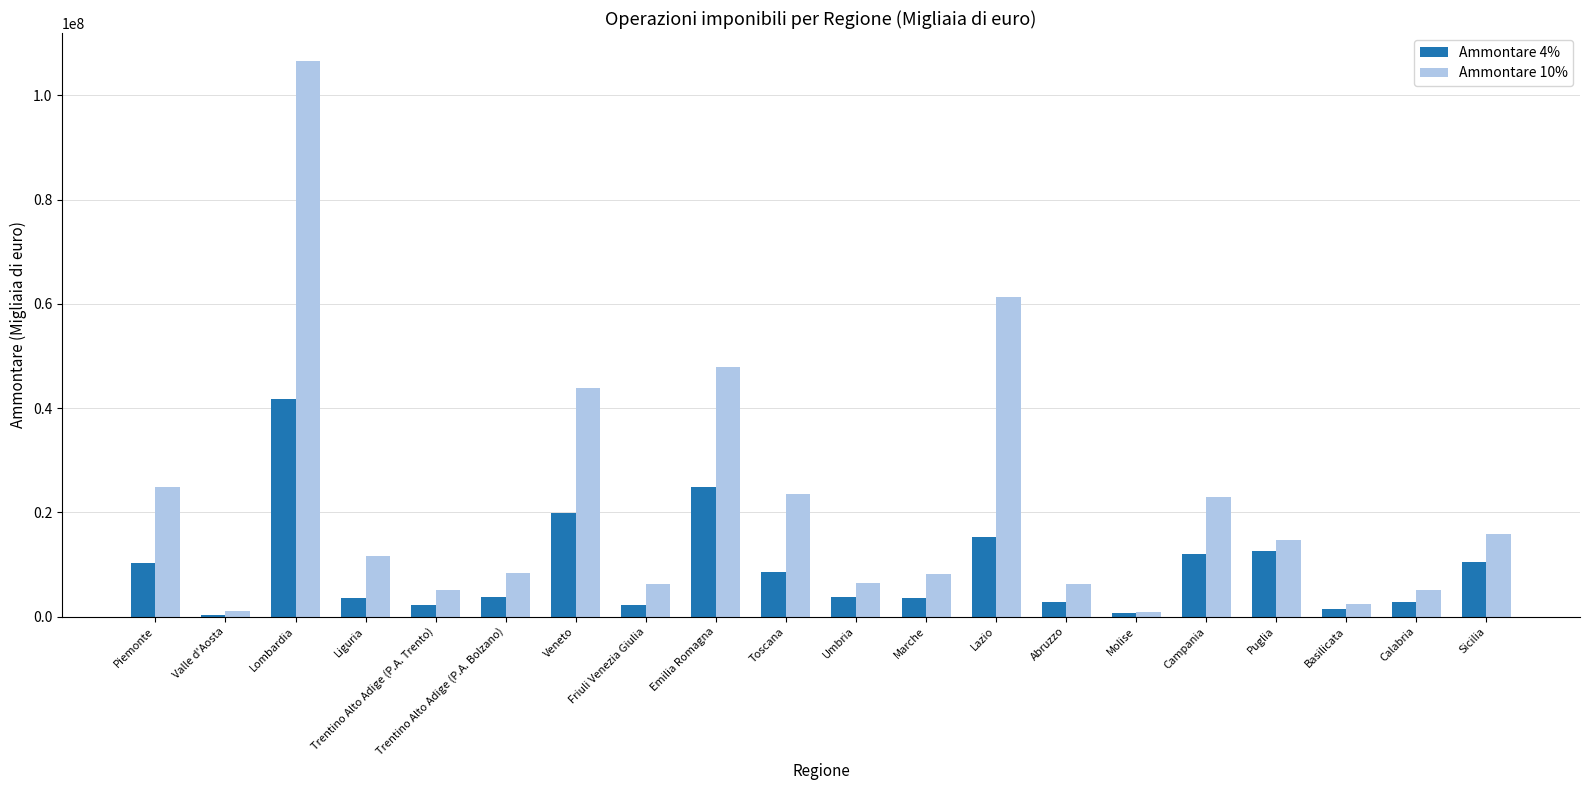

Does the chart contain stacked bars?

No